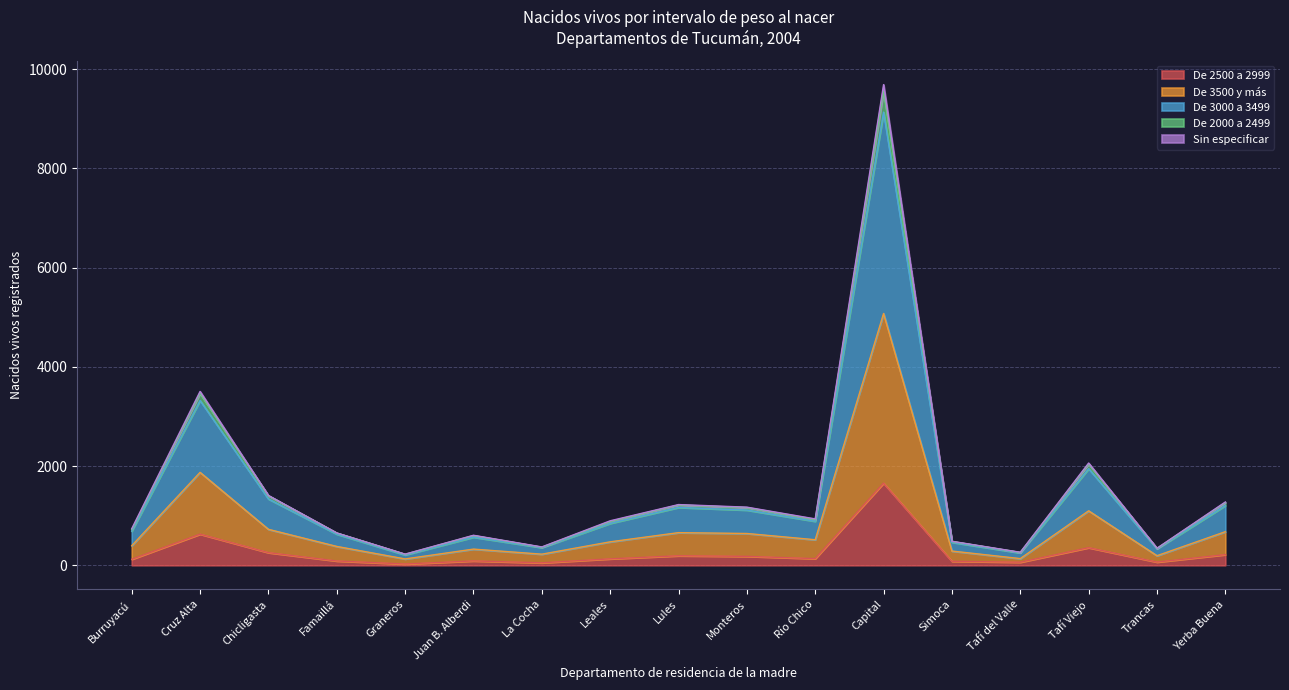

How many interior local valleys does the De 3000 a 3499 series have?

5